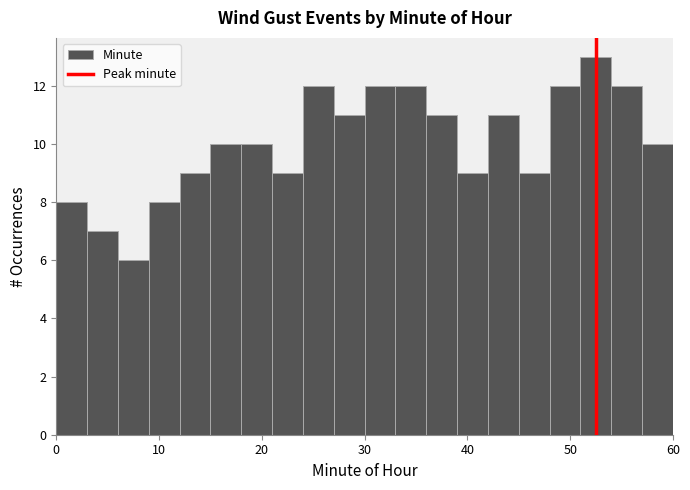

Around what value on the x-axis is the tallest bar? Give the approximate position of its centre, as read against the axis.

53